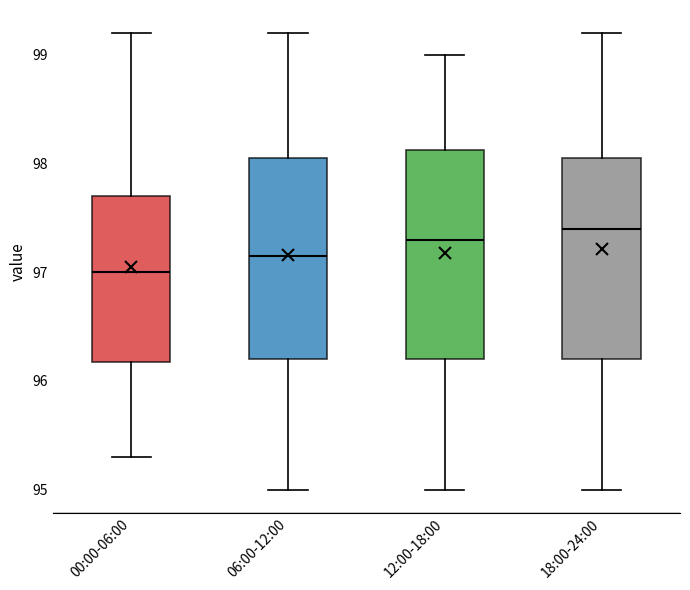

Where does the median line of the box for 12:00-18:00 sit on the y-axis? The values are not printed on the chart, so give them approximately, as read against the axis.

97.3